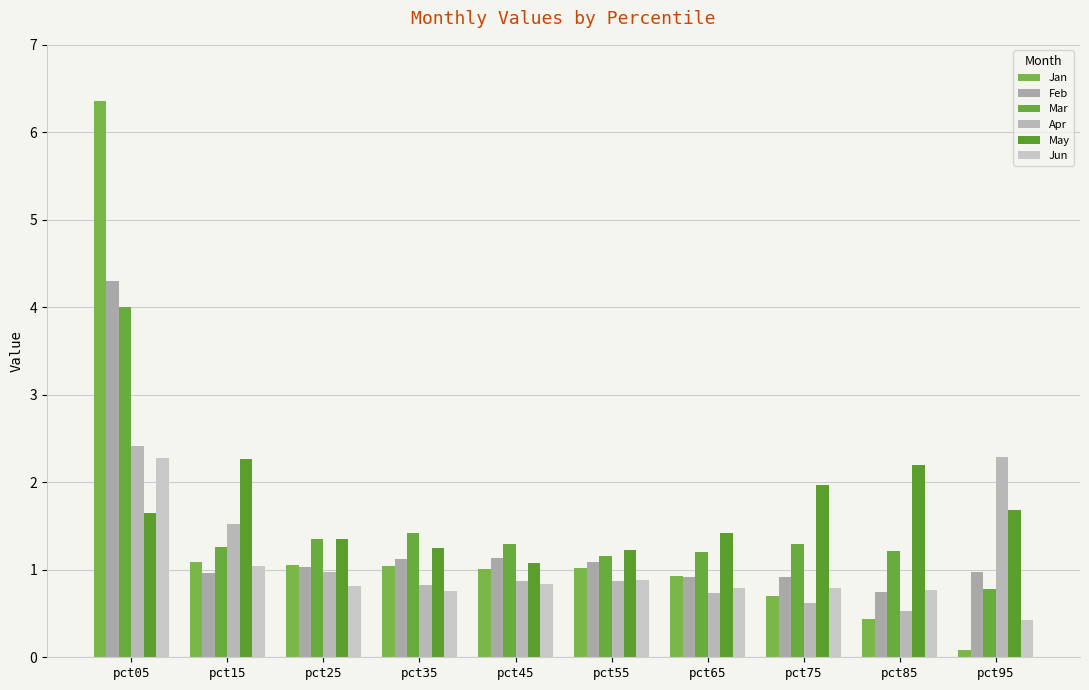

How many values in the Mar series are below 1?

1